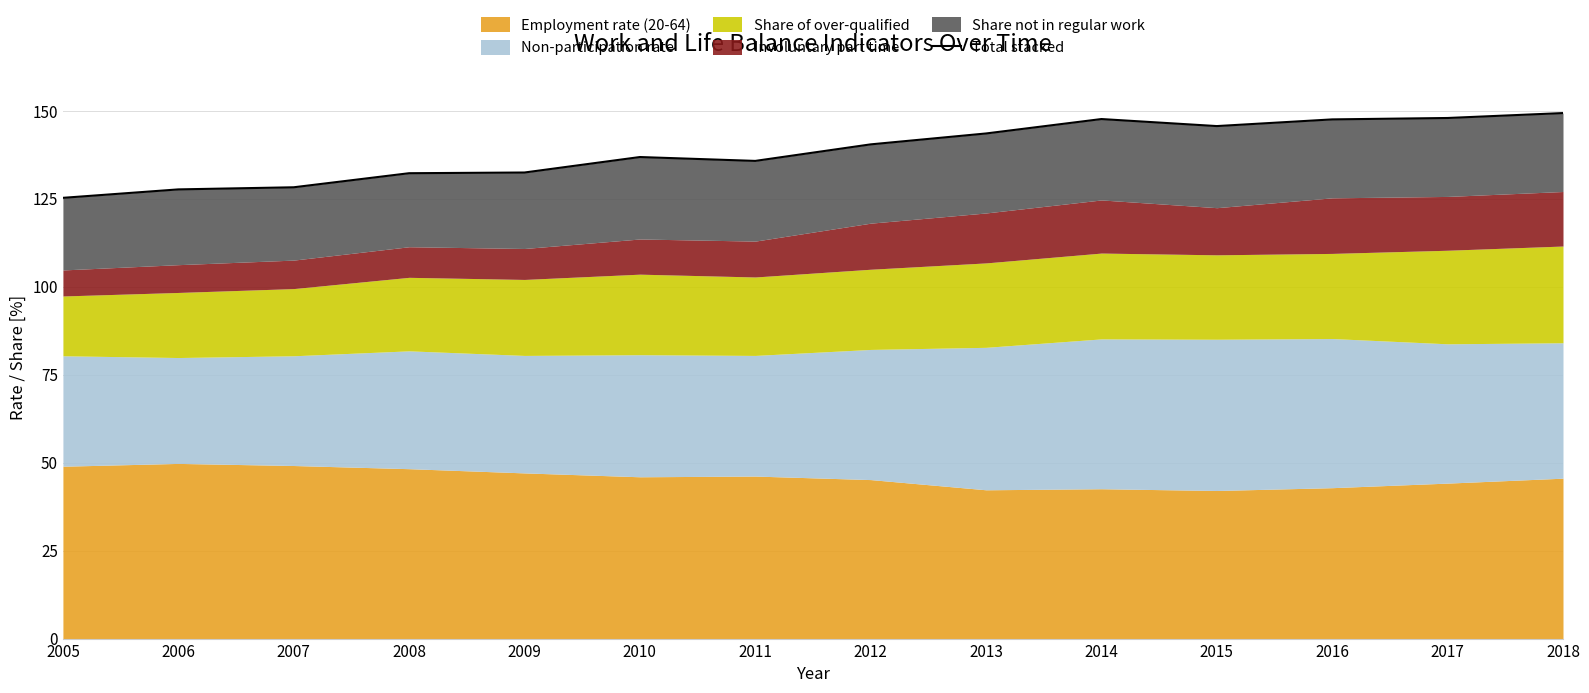

What is the ratio of the value at 2011 to the value at 2014?

0.9